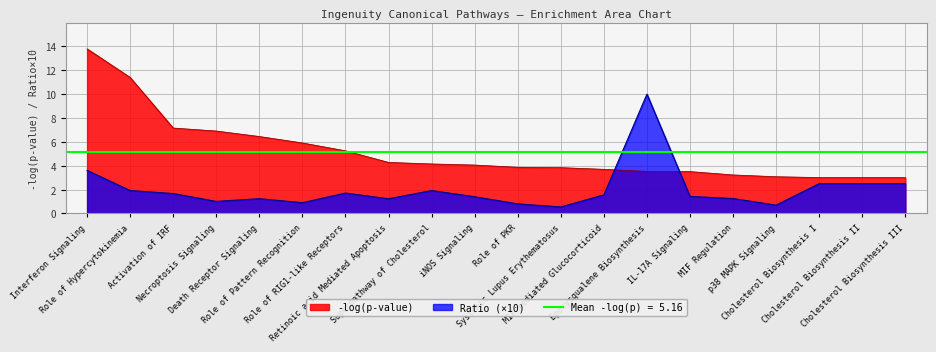

Reading right to left, transcribe all the data shown in this chart.

-log(p-value): Cholesterol Biosynthesis III=3.0	Cholesterol Biosynthesis II=3.0	Cholesterol Biosynthesis I=3.0	p38 MAPK Signaling=3.1	MIF Regulation=3.2	IL-17A Signaling=3.5	Epoxysqualene Biosynthesis=3.5	MIF-mediated Glucocorticoid=3.7	Systemic Lupus Erythematosus=3.8	Role of PKR=3.9	iNOS Signaling=4.1	Superpathway of Cholesterol=4.2	Retinoic acid Mediated Apoptosis=4.3	Role of RIG1-like Receptors=5.2	Role of Pattern Recognition=5.9	Death Receptor Signaling=6.5	Necroptosis Signaling=6.9	Activation of IRF=7.2	Role of Hypercytokinemia=11.4	Interferon Signaling=13.8
Ratio: Cholesterol Biosynthesis III=2.5	Cholesterol Biosynthesis II=2.5	Cholesterol Biosynthesis I=2.5	p38 MAPK Signaling=0.7	MIF Regulation=1.2	IL-17A Signaling=1.4	Epoxysqualene Biosynthesis=10.0	MIF-mediated Glucocorticoid=1.6	Systemic Lupus Erythematosus=0.5	Role of PKR=0.8	iNOS Signaling=1.4	Superpathway of Cholesterol=1.9	Retinoic acid Mediated Apoptosis=1.2	Role of RIG1-like Receptors=1.7	Role of Pattern Recognition=0.9	Death Receptor Signaling=1.2	Necroptosis Signaling=1.0	Activation of IRF=1.7	Role of Hypercytokinemia=1.9	Interferon Signaling=3.6